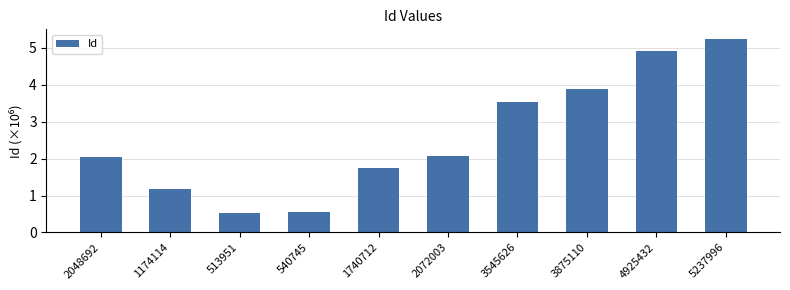

What is the value of the 1st bar from the left?

2.0